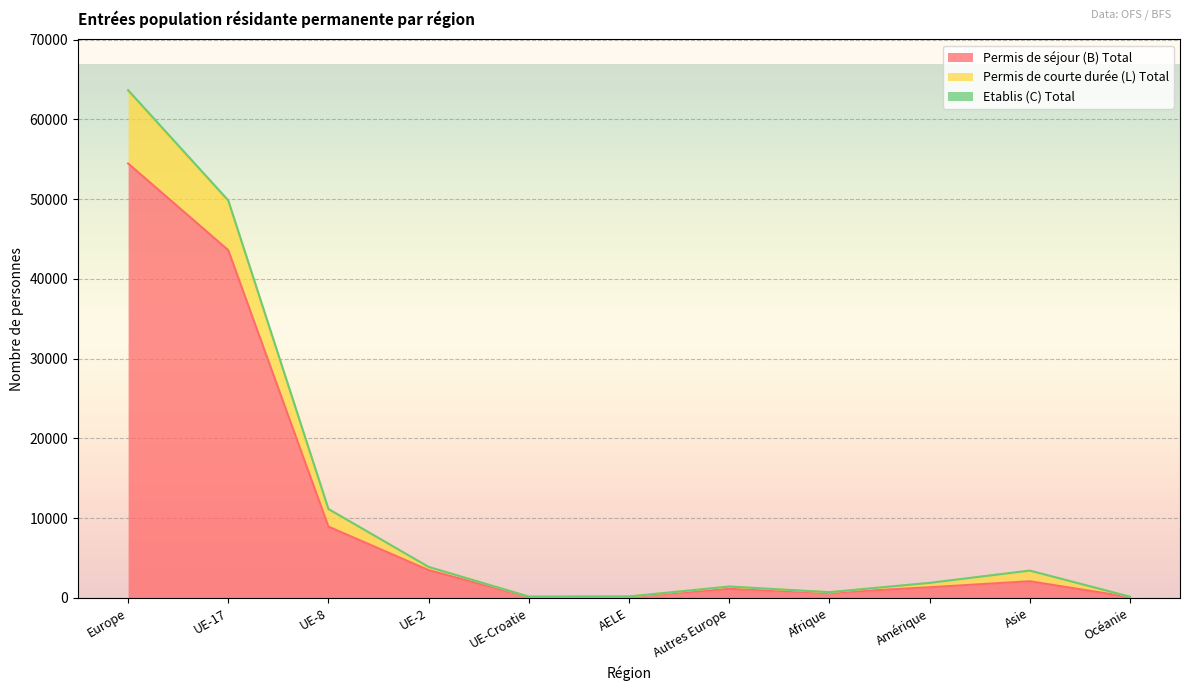

How many lines are shown in the chart?

3